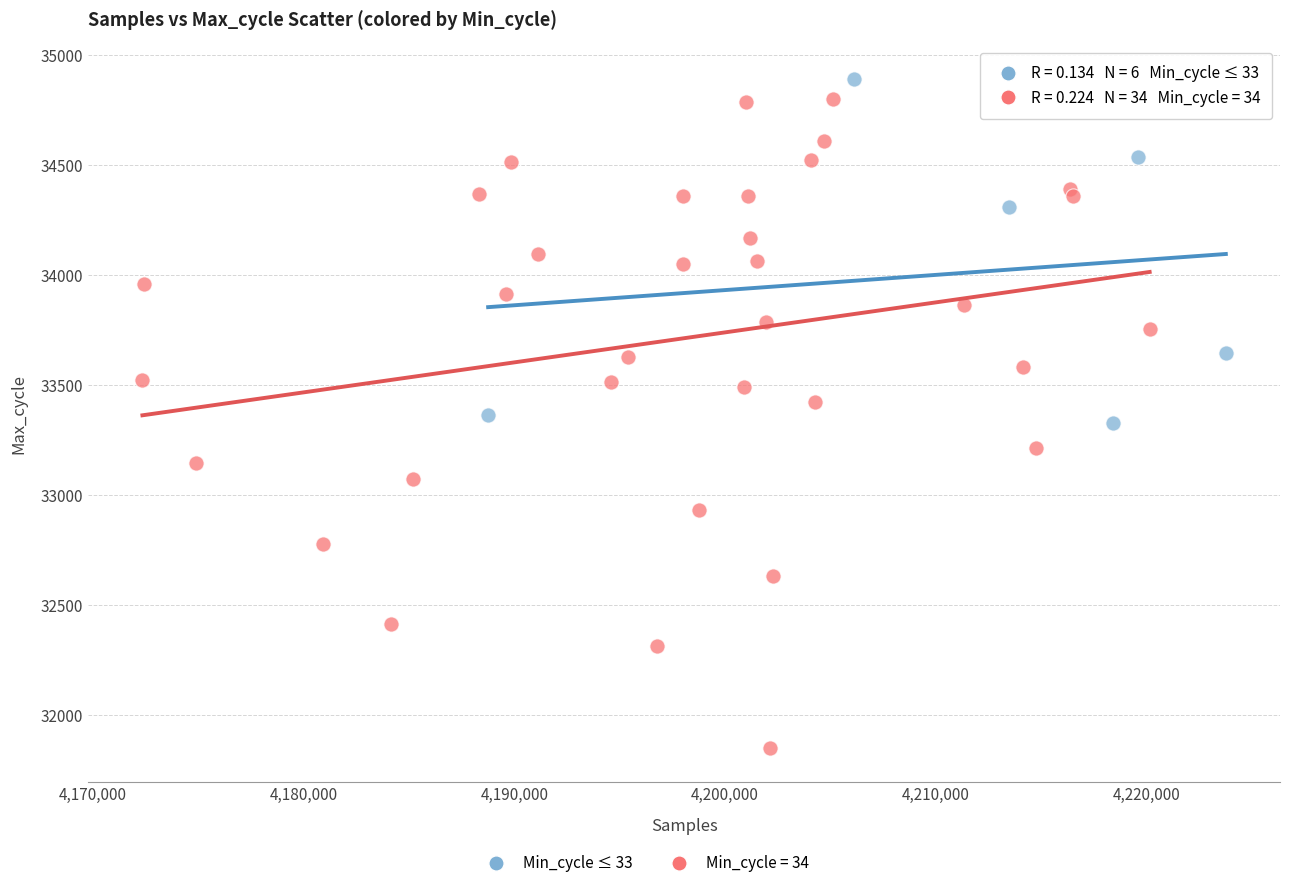

Which series contains the lowest Y value?

Min_cycle = 34